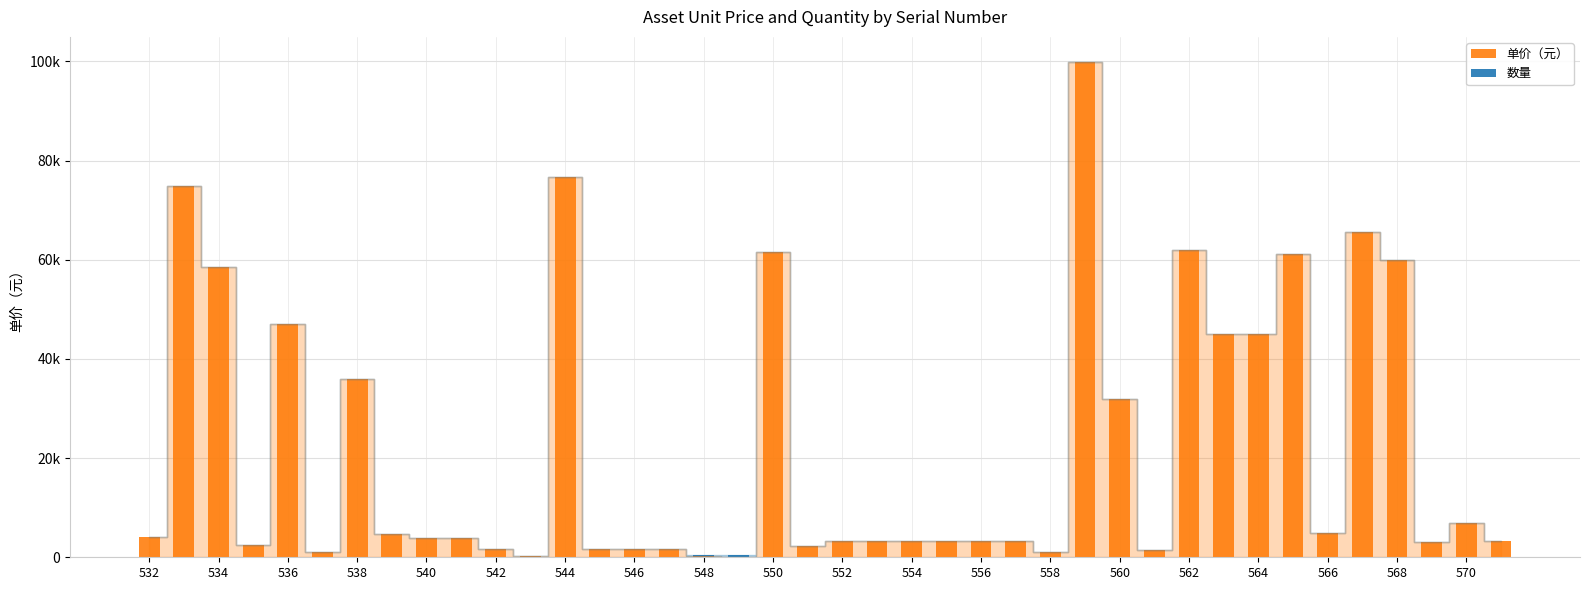

What is the difference between the second highest and second lowest values in the 单价（元） series?

76500.0